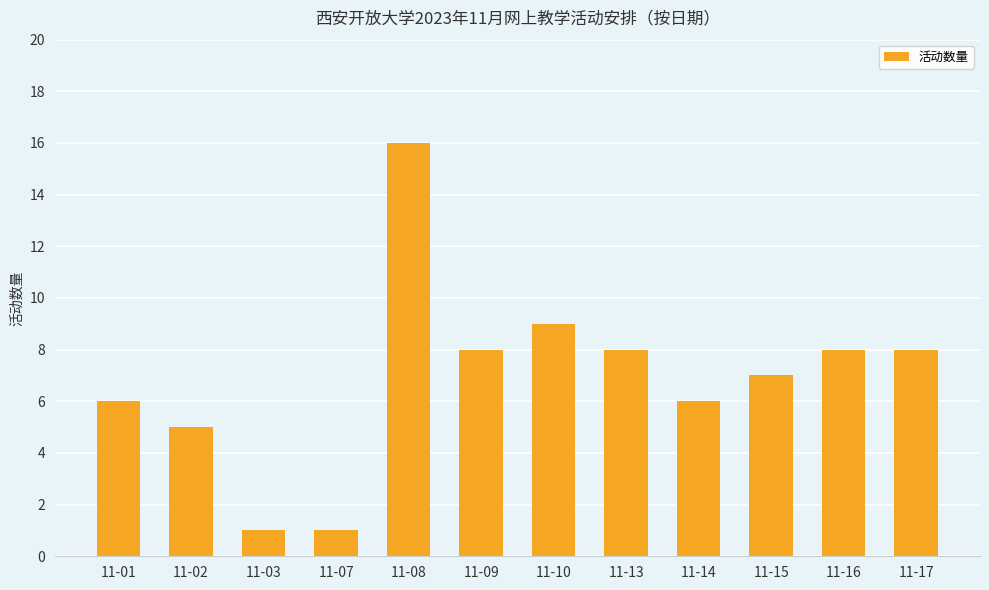

At which label does the data first exceed 8?

11-08